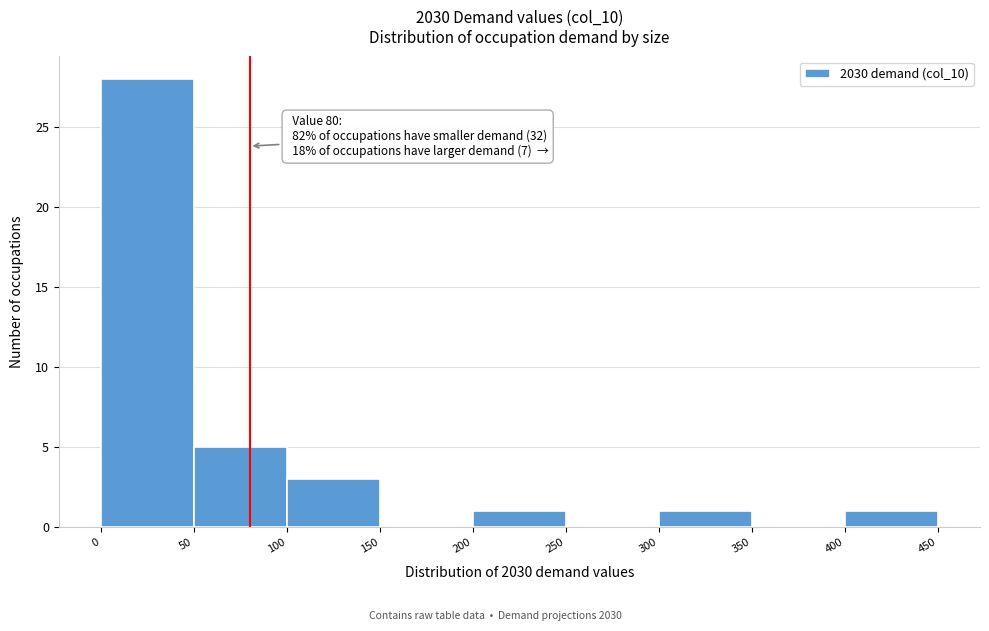

Which range on the x-axis has the tallest bar?

0 to 50